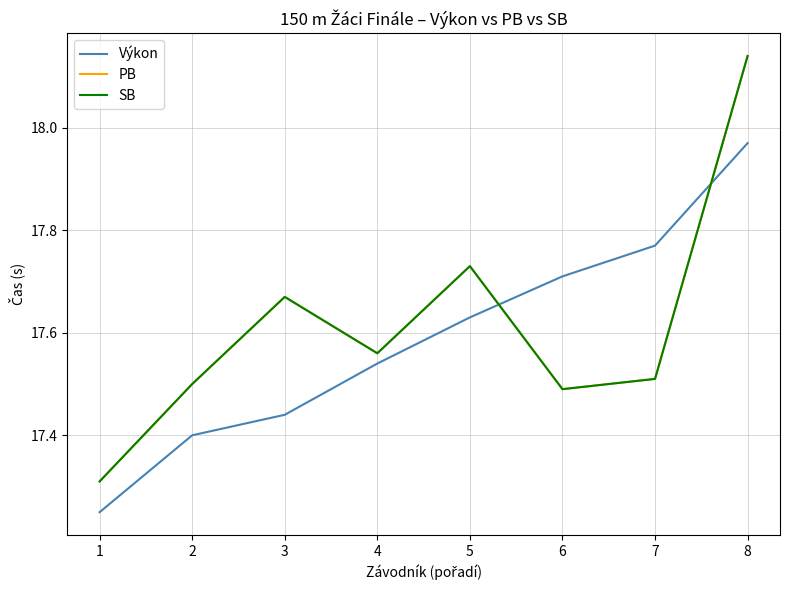

Does the chart display data point markers on the line(s)?

No